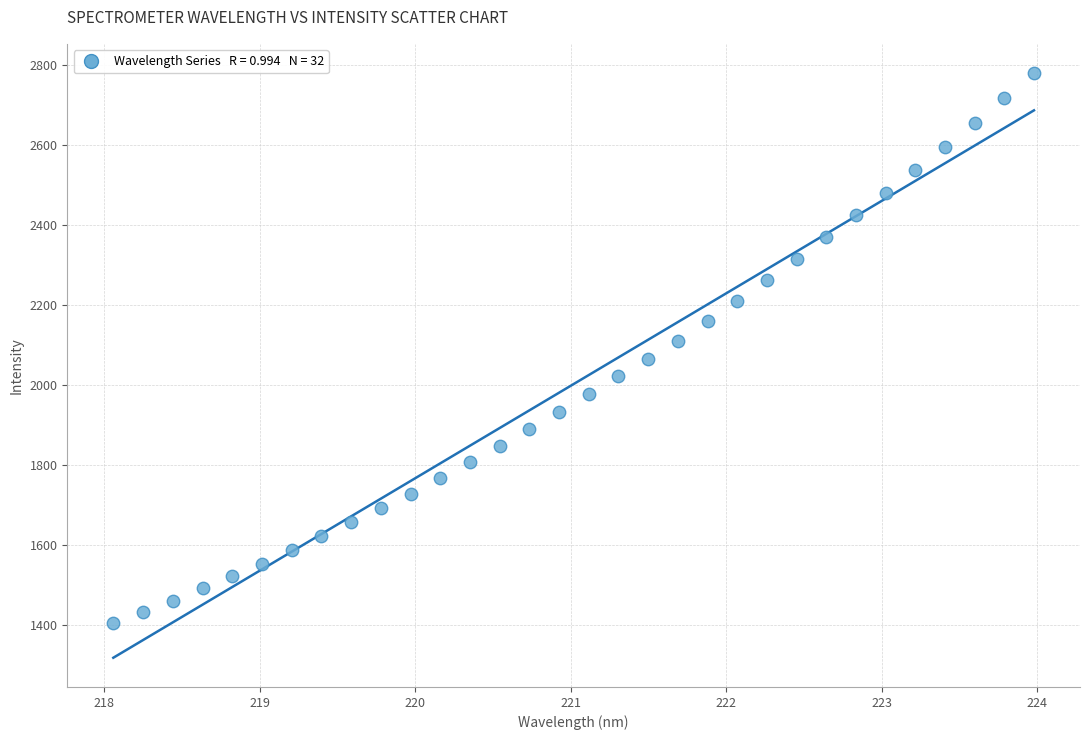

What is the range of Y values (max minus min)?

1372.9